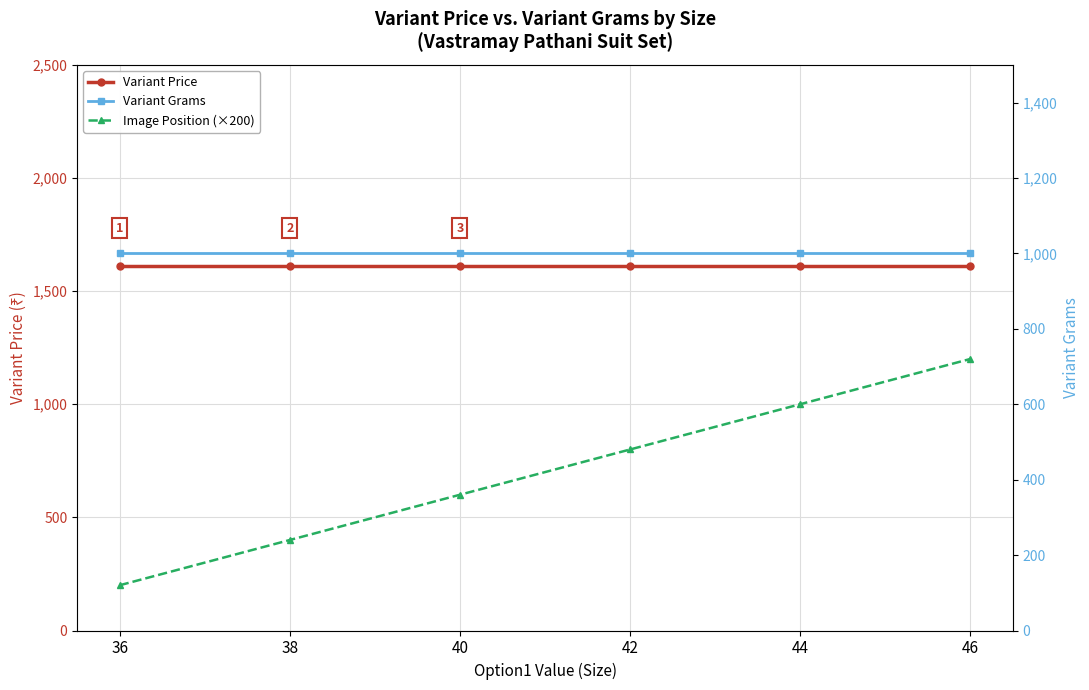

What is the difference between the second highest and second lowest values in the Image Position (×200) series?

600.0